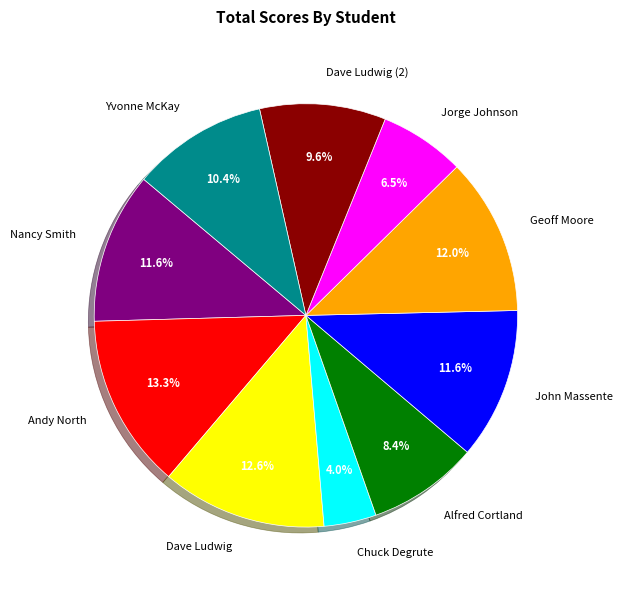

Does Jorge Johnson represent more than half of the total?

No